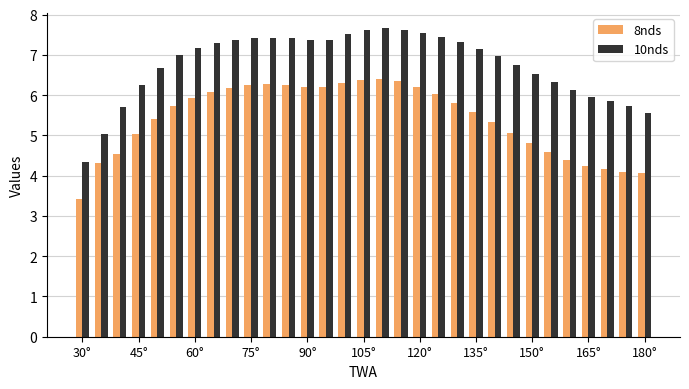

What is the sum of all 10nds values?

209.5